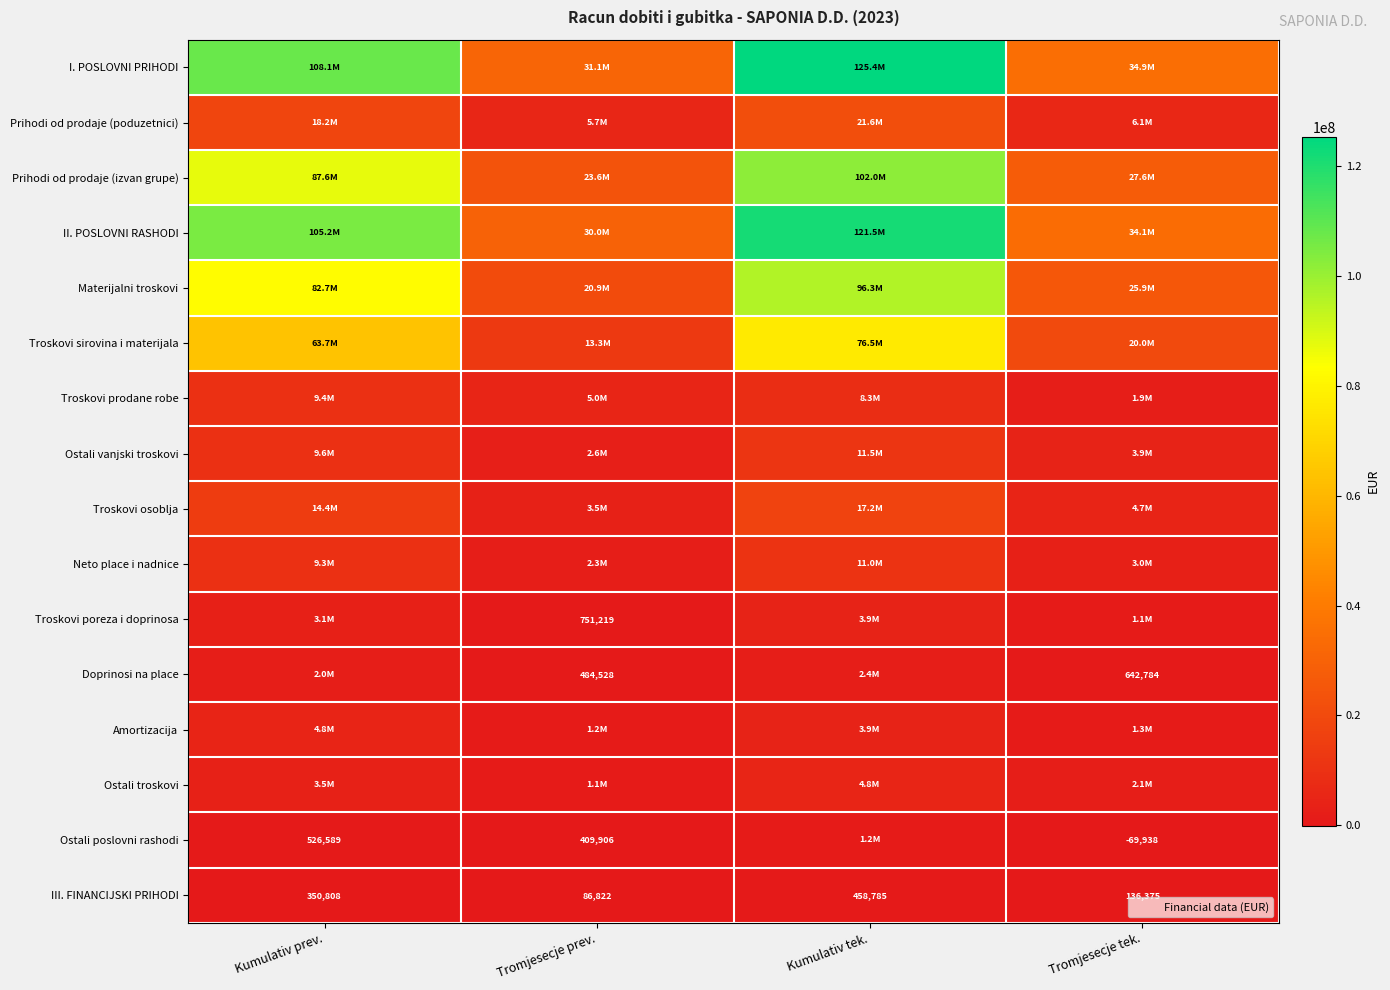

True or false: Troskovi prodane robe has a value of 10982515 at Kumulativ tek..

False